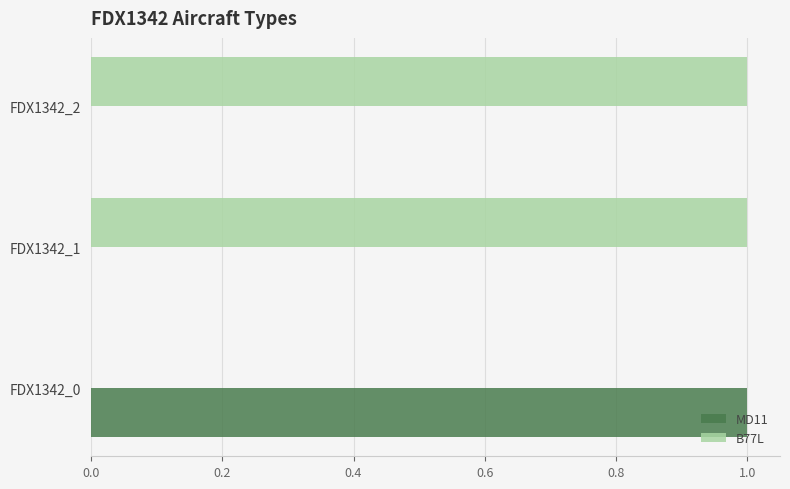

Which series has the largest total across all categories?

B77L